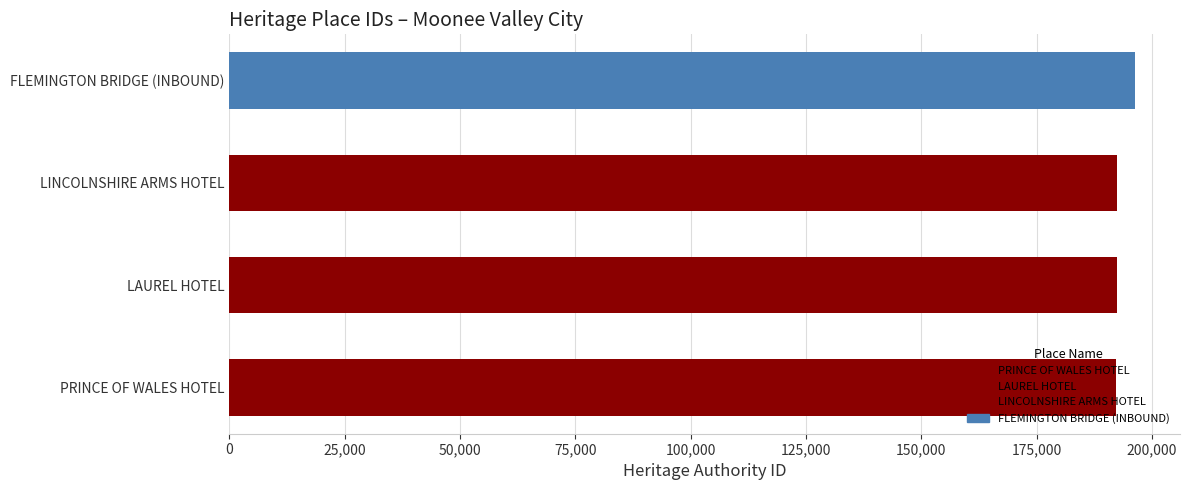

The value at PRINCE OF WALES HOTEL is 192102. True or false?

True